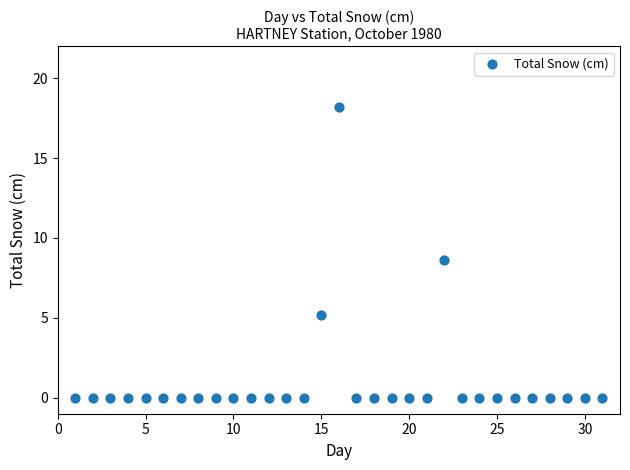

What is the range of Y values (max minus min)?

18.2